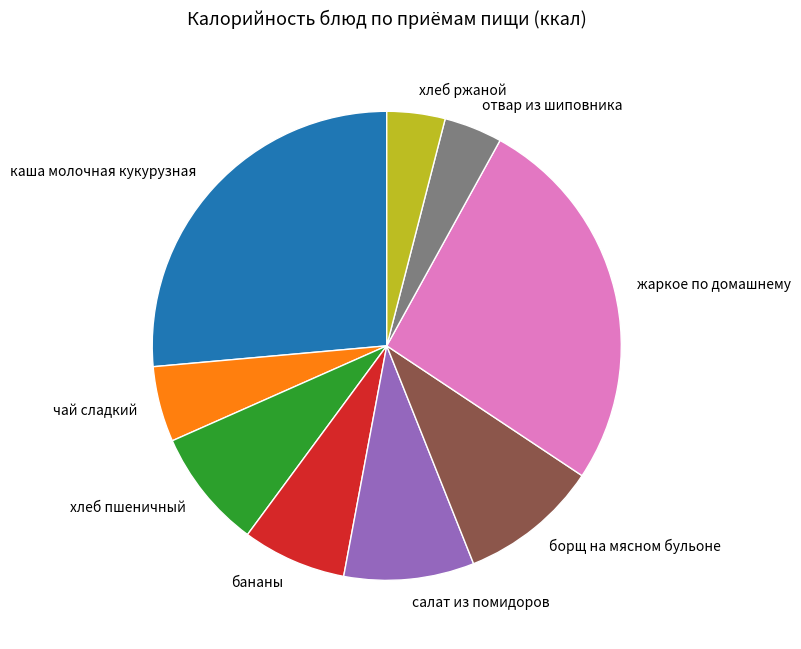

Combined, do чай сладкий and бананы account for over 50%?

No